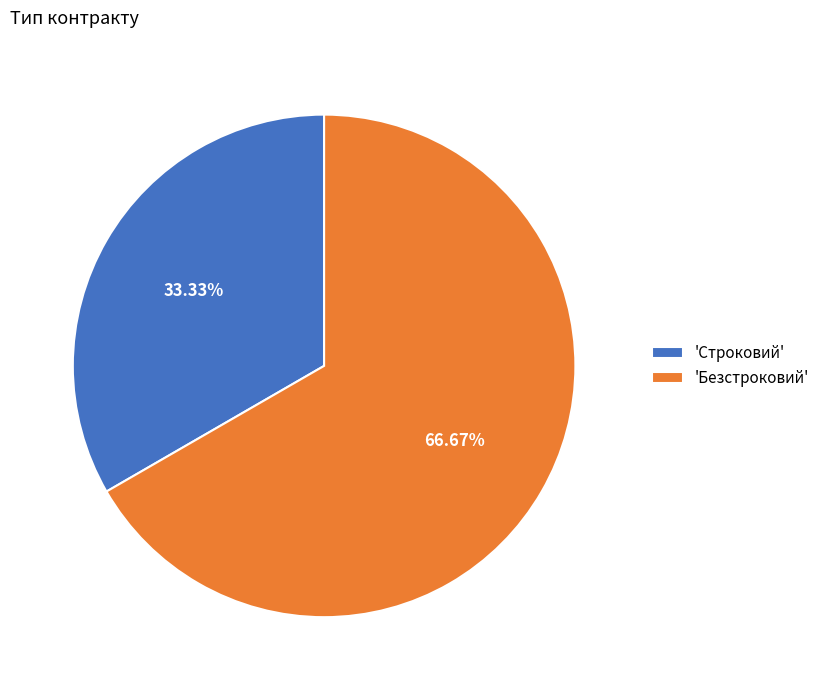

Is the sum of 'Строковий' and 'Безстроковий' greater than half?

Yes